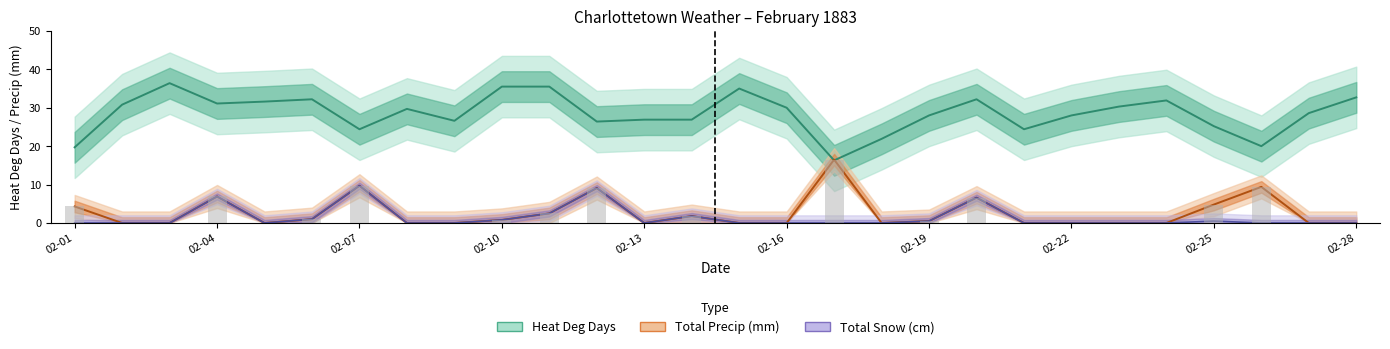

Which series has the largest total across all categories?

Heat Deg Days